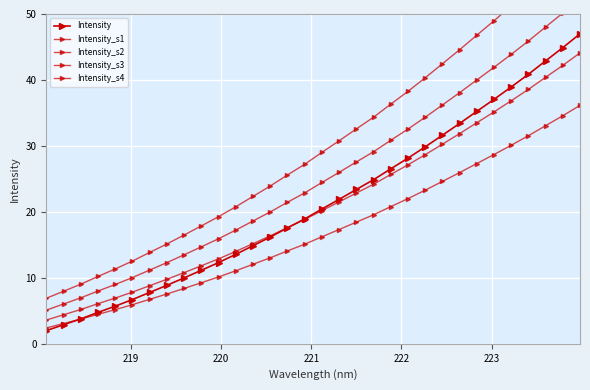

Which series ends up on top after the final intersection of Intensity_s2 and Intensity?

Intensity